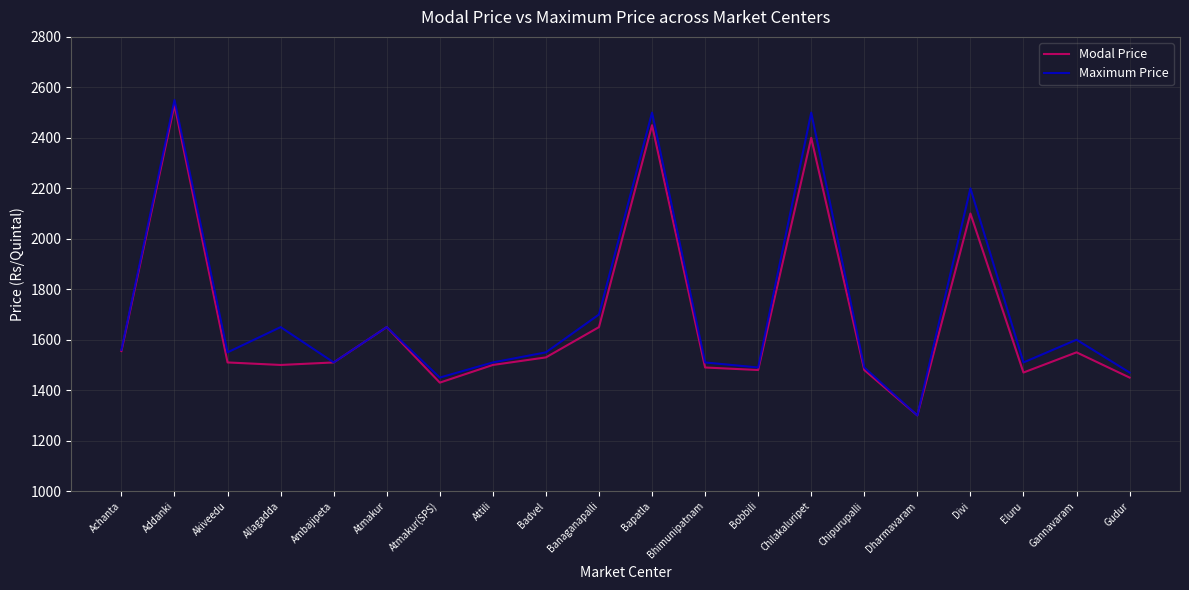

At which category is the sum across all series the highest?

Addanki